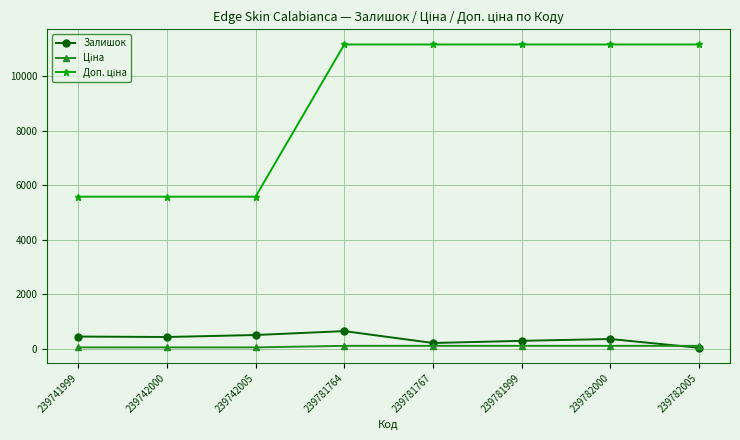

What is the minimum value shown in the chart?

41.0